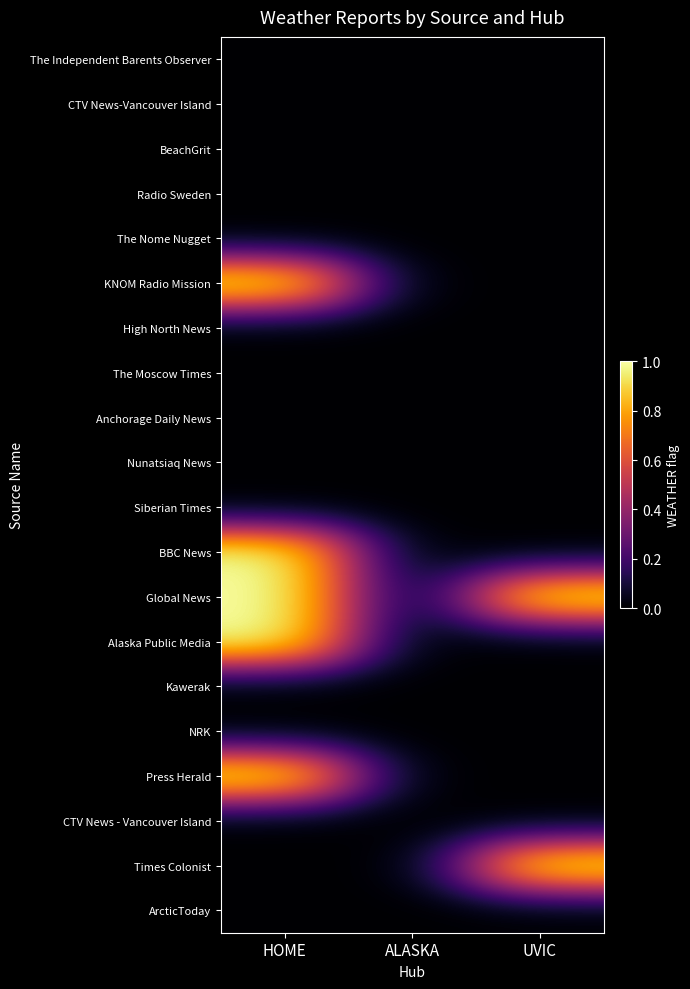

Reading left to right, extract all data points from this chart.

The Independent Barents Observer: HOME=0	ALASKA=0	UVIC=0
CTV News-Vancouver Island: HOME=0	ALASKA=0	UVIC=0
BeachGrit: HOME=0	ALASKA=0	UVIC=0
Radio Sweden: HOME=0	ALASKA=0	UVIC=0
The Nome Nugget: HOME=0	ALASKA=0	UVIC=0
KNOM Radio Mission: HOME=1	ALASKA=0	UVIC=0
High North News: HOME=0	ALASKA=0	UVIC=0
The Moscow Times: HOME=0	ALASKA=0	UVIC=0
Anchorage Daily News: HOME=0	ALASKA=0	UVIC=0
Nunatsiaq News: HOME=0	ALASKA=0	UVIC=0
Siberian Times: HOME=0	ALASKA=0	UVIC=0
BBC News: HOME=1	ALASKA=0	UVIC=0
Global News: HOME=1	ALASKA=0	UVIC=1
Alaska Public Media: HOME=1	ALASKA=0	UVIC=0
Kawerak: HOME=0	ALASKA=0	UVIC=0
NRK: HOME=0	ALASKA=0	UVIC=0
Press Herald: HOME=1	ALASKA=0	UVIC=0
CTV News - Vancouver Island: HOME=0	ALASKA=0	UVIC=0
Times Colonist: HOME=0	ALASKA=0	UVIC=1
ArcticToday: HOME=0	ALASKA=0	UVIC=0